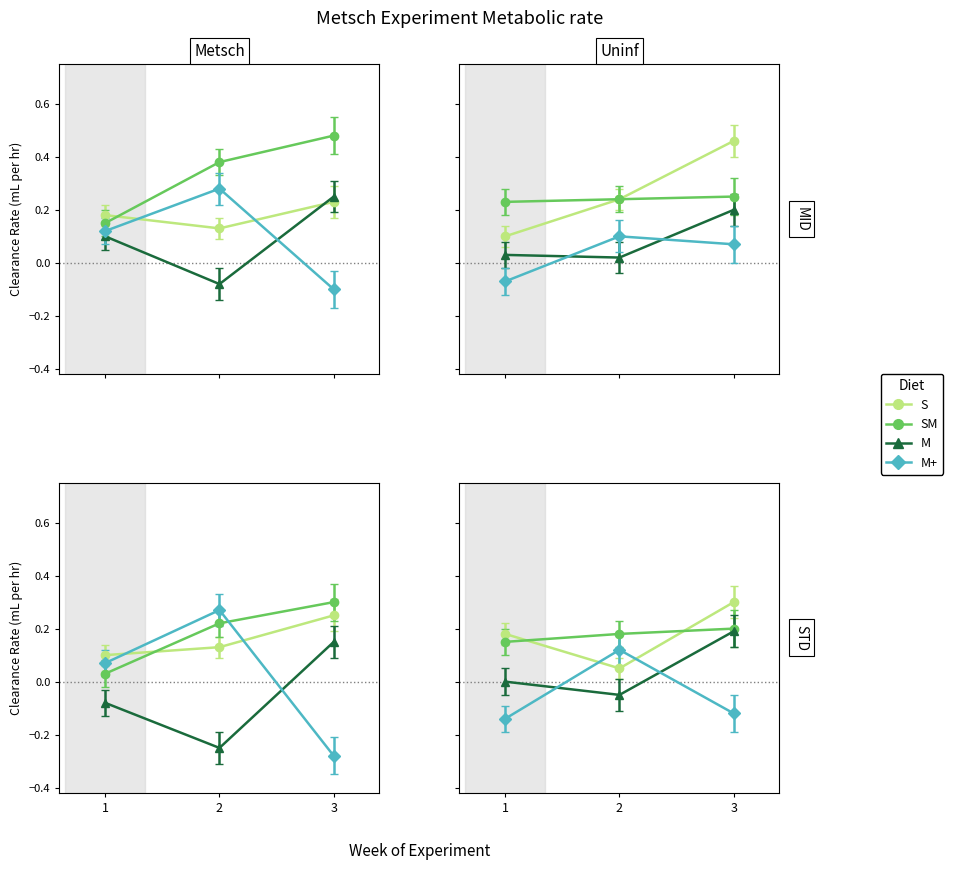

At how many categories does at least one series exceed 0?

3